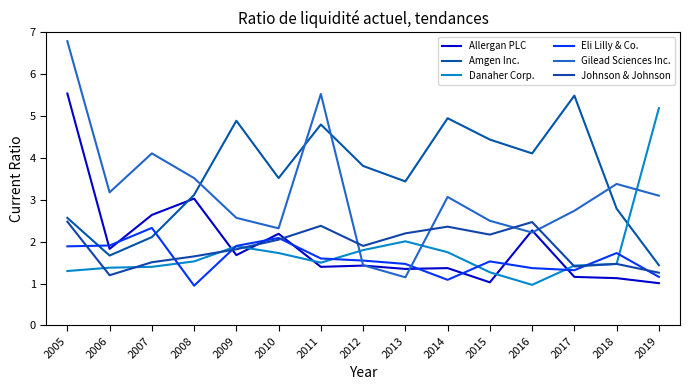

Where do Gilead Sciences Inc. and Eli Lilly & Co. first cross each other?

2011 and 2012